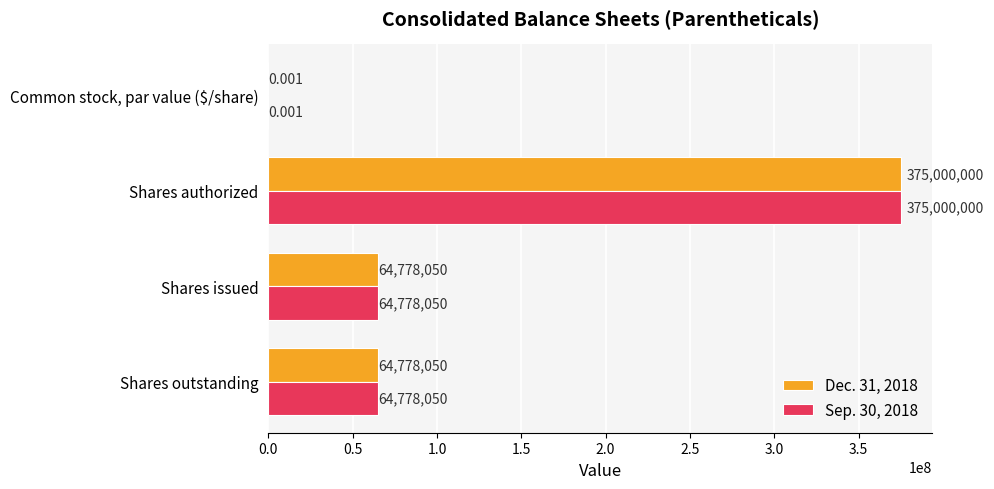

At which category is the sum across all series the highest?

Shares authorized